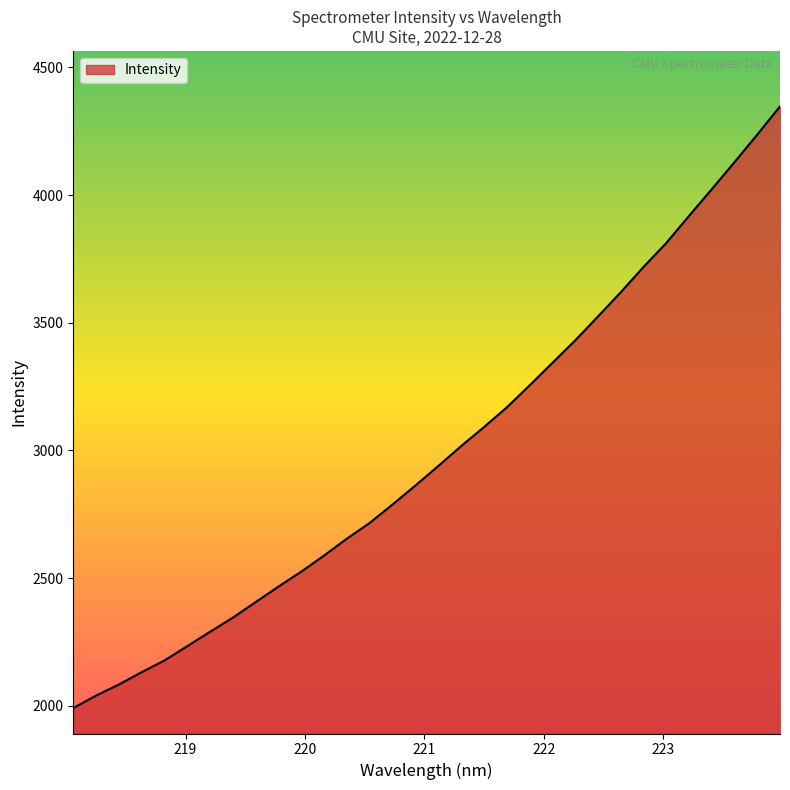

What is the difference between the maximum and second lowest values?

2307.4